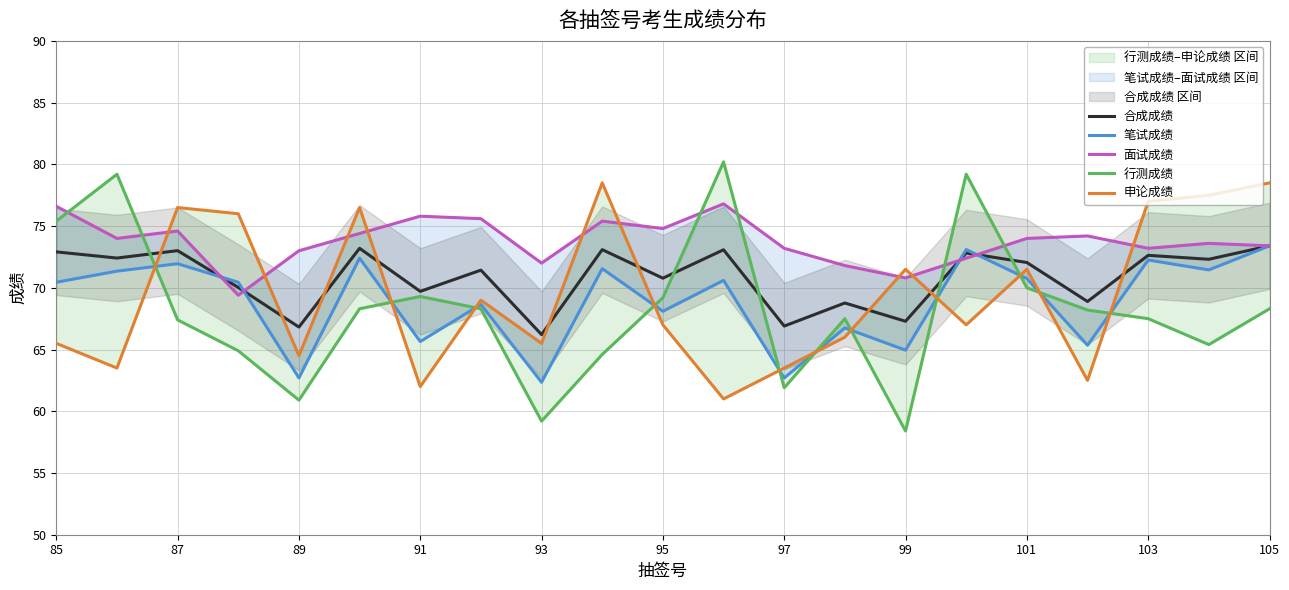

True or false: 合成成绩 has a value of 66.9 at 97.

True